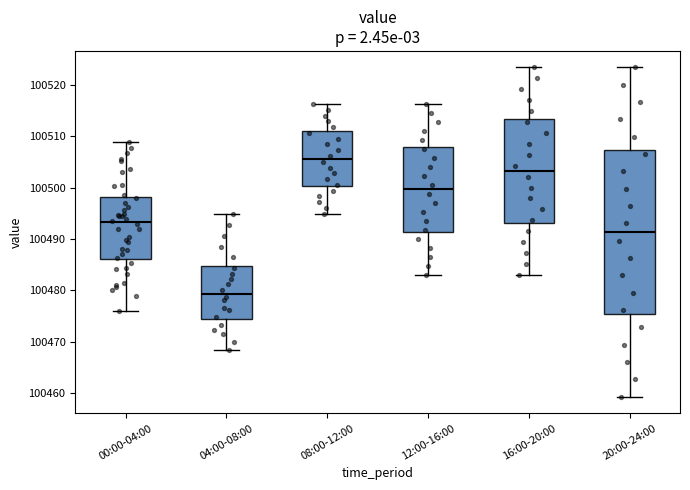

Comparing the boxes themselves (not the whiskers), which one is the tallest?

20:00-24:00